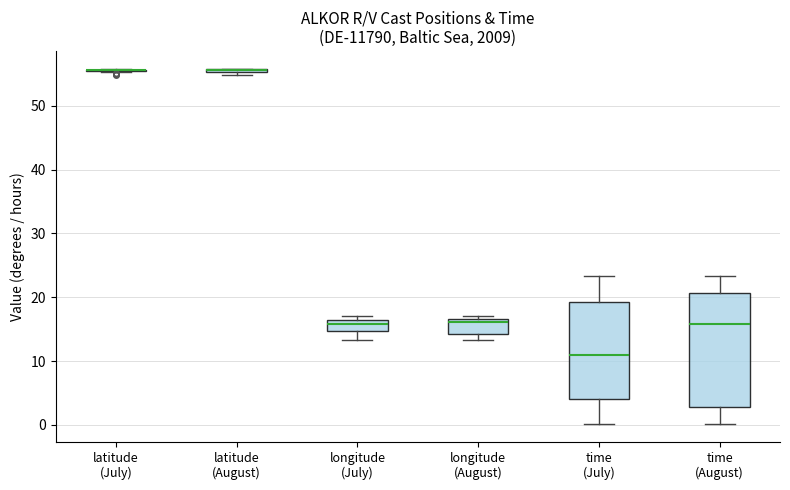

Which box is the tallest, from its lower edge to its upper edge?

time (August)